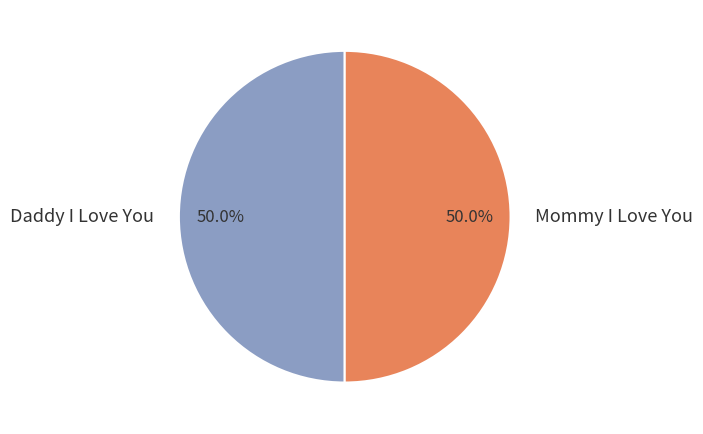

To the nearest percent, what is the average slice percentage?

50%